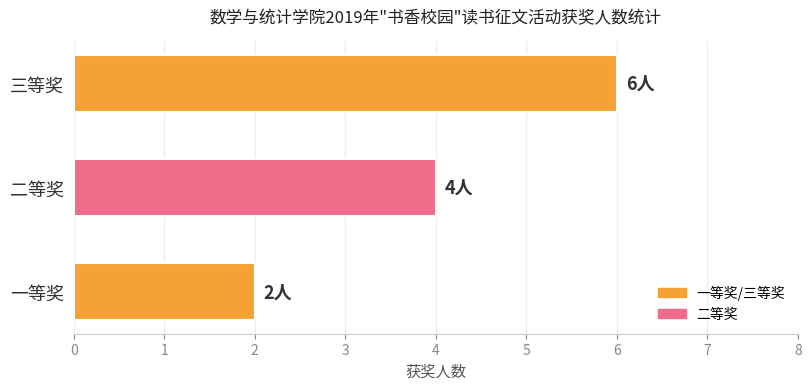

What is the sum of all values?

12